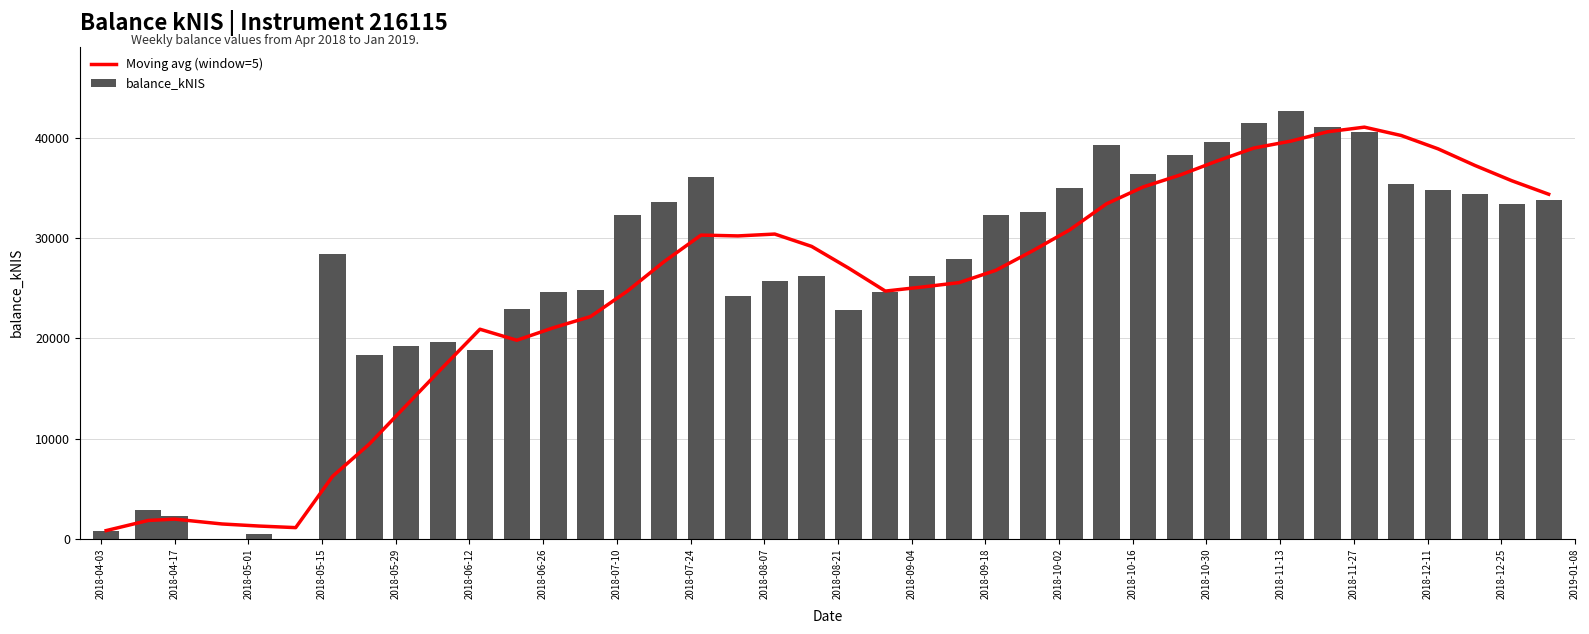

What is the sum of all balance_kNIS values?

1055213.9